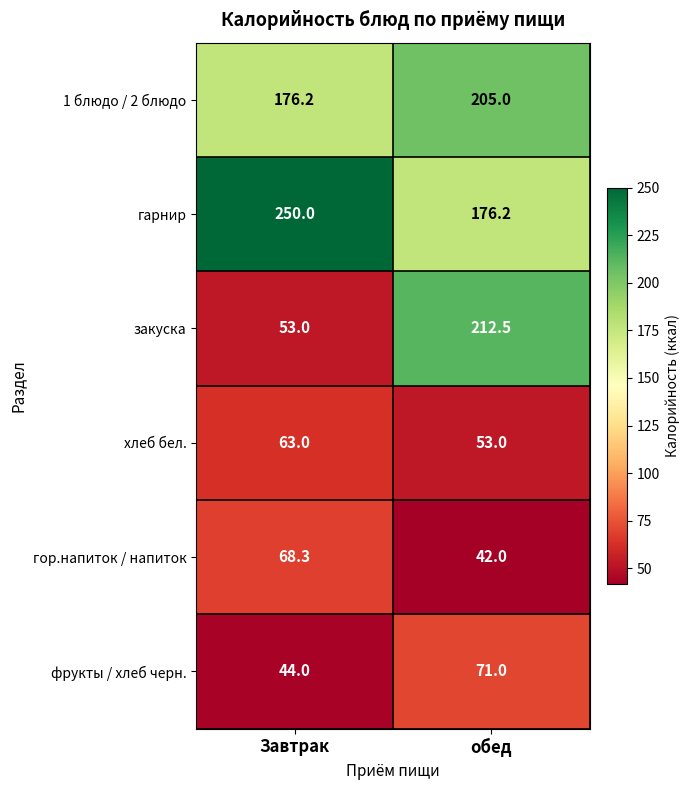

Reading left to right, transcribe all the data shown in this chart.

1 блюдо / 2 блюдо: 176.2	205.0
гарнир: 250.0	176.2
закуска: 53.0	212.5
хлеб бел.: 63.0	53.0
гор.напиток / напиток: 68.3	42.0
фрукты / хлеб черн.: 44.0	71.0